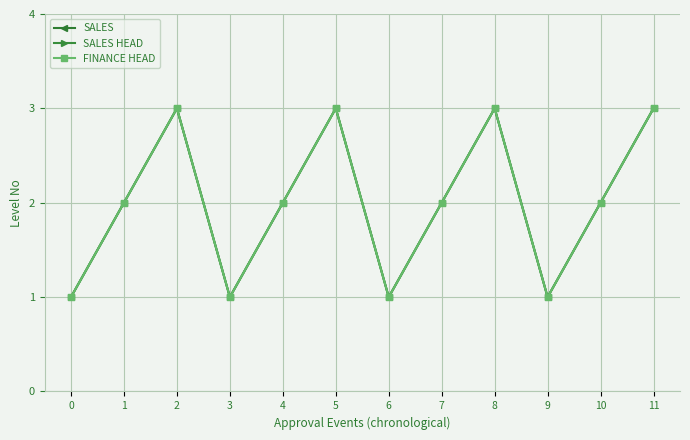

At how many categories does at least one series exceed 2?

4